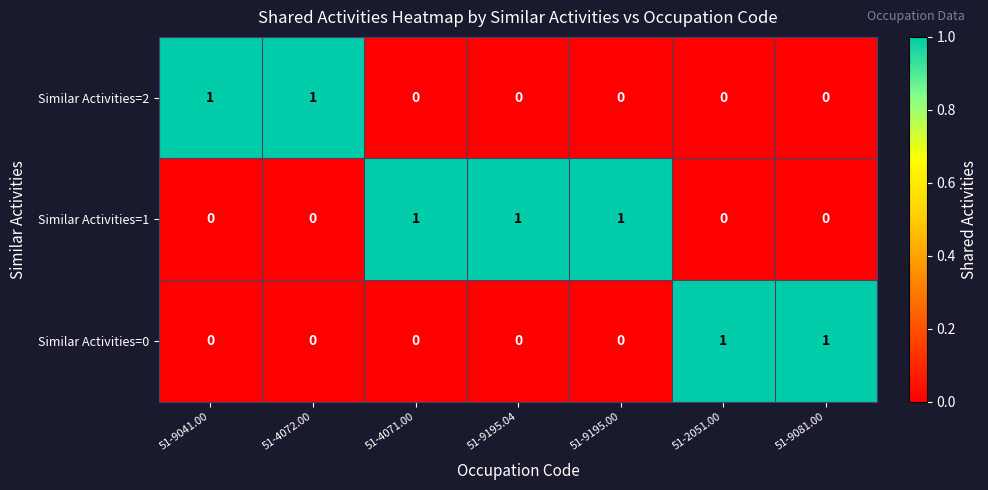

What is the total value across all series at 51-9195.00?

1